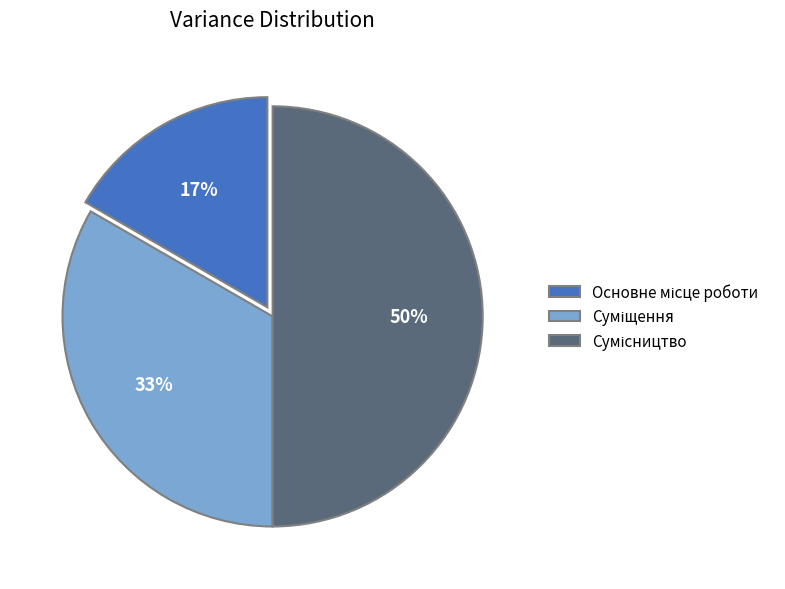

To the nearest percent, what is the average slice percentage?

33%